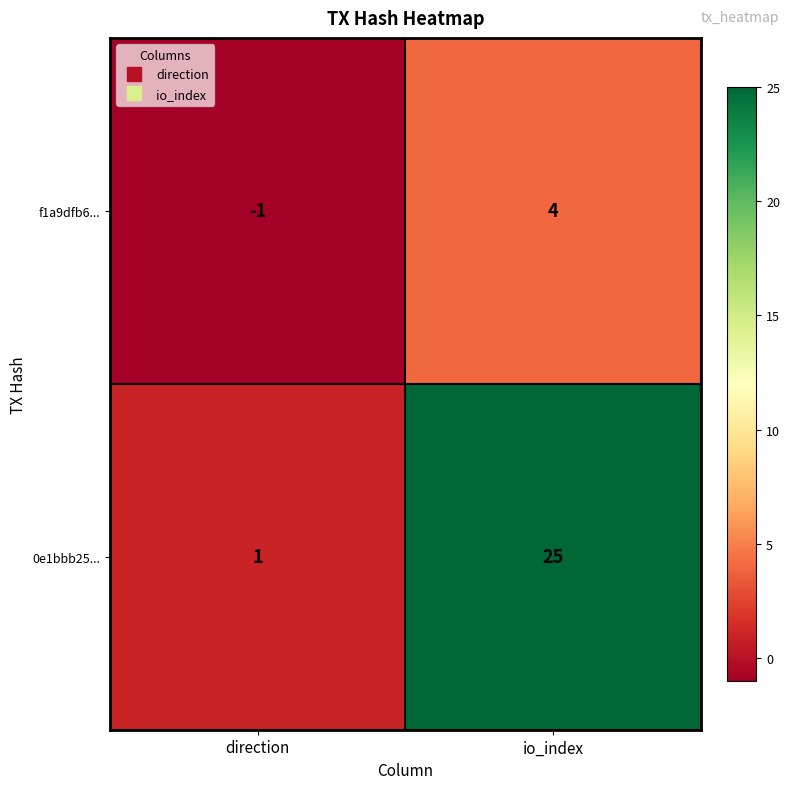

What is the approximate value of f1a9dfb6... at io_index?

4